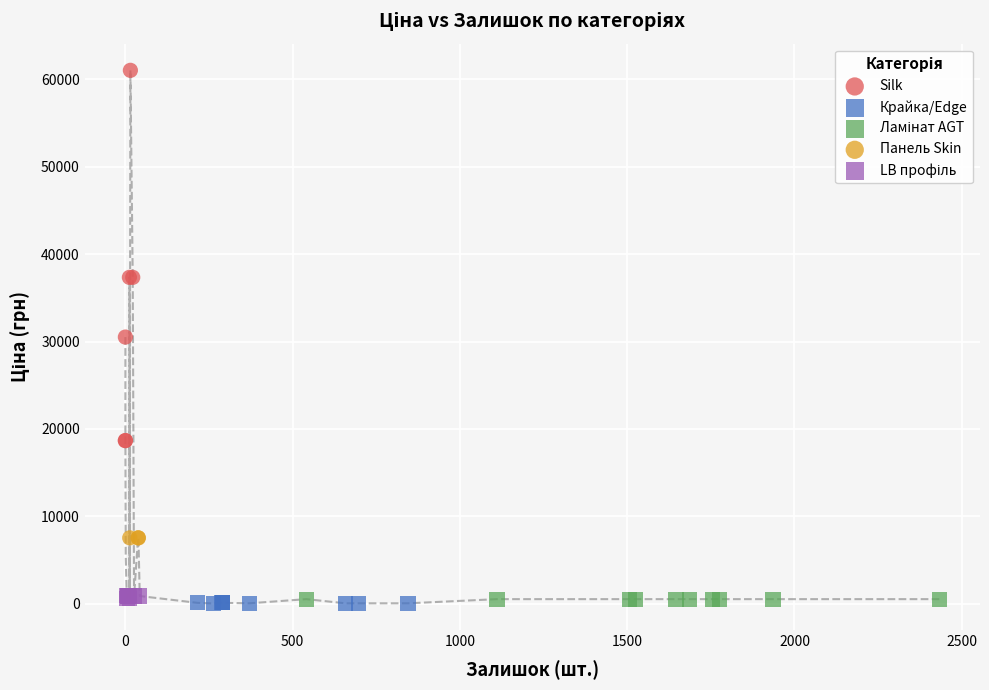

Which series reaches the maximum Y coordinate?

Silk